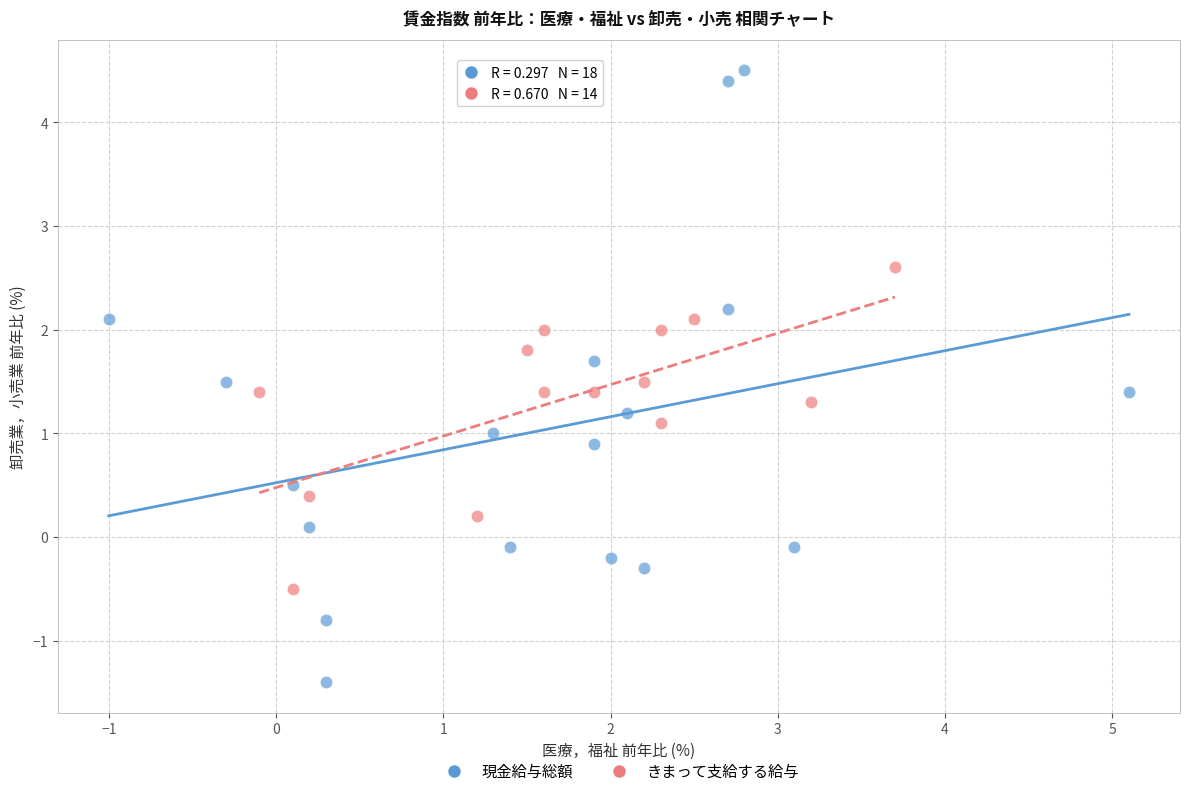

Which series contains the highest Y value?

現金給与総額